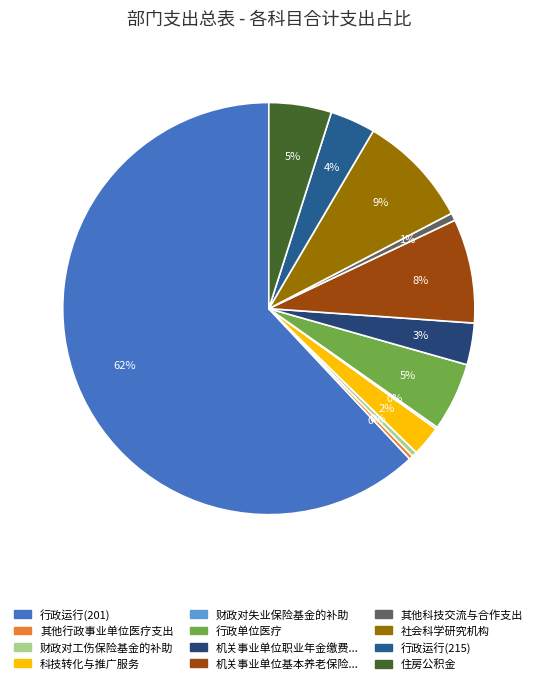

How many slices are in this pie chart?

12